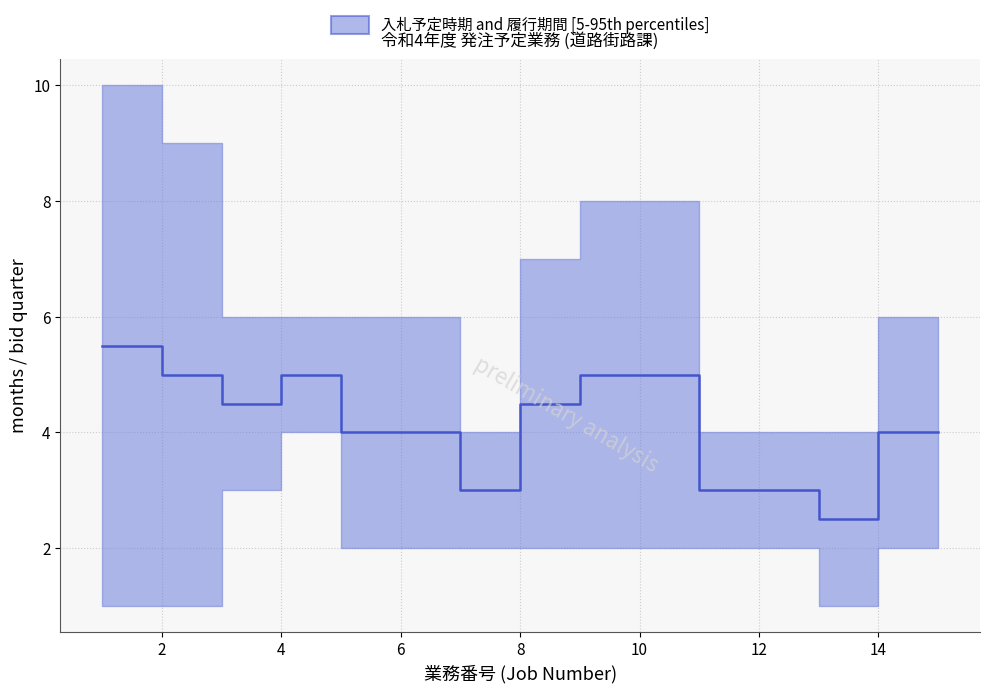

Reading left to right, what are all the values shown in this chart?

5.5	5.0	4.5	5.0	4.0	4.0	3.0	4.5	5.0	5.0	3.0	3.0	2.5	4.0	4.0